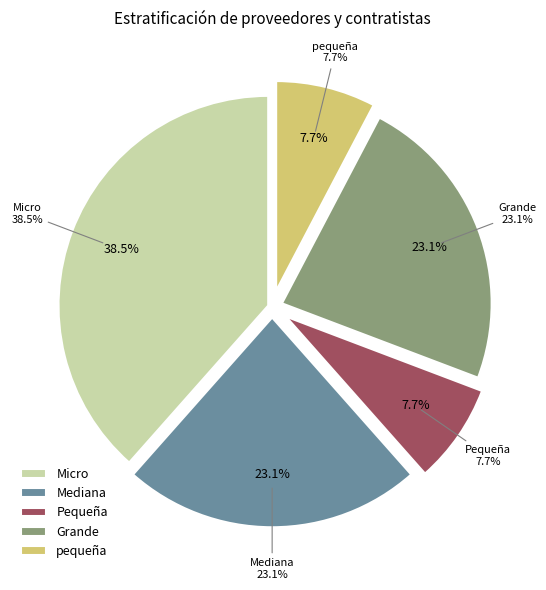

Is Lomas Verdes the majority of the pie?

No